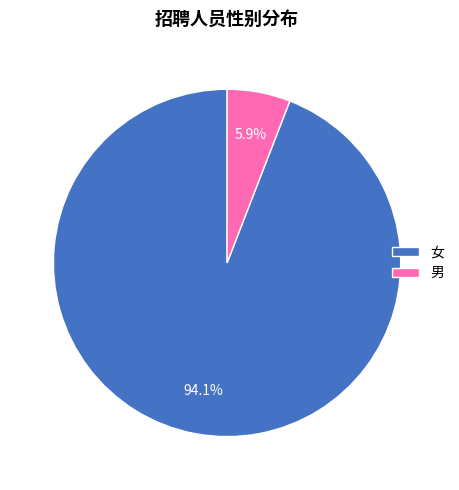

Do 女 and 男 together represent more than half of the pie?

Yes